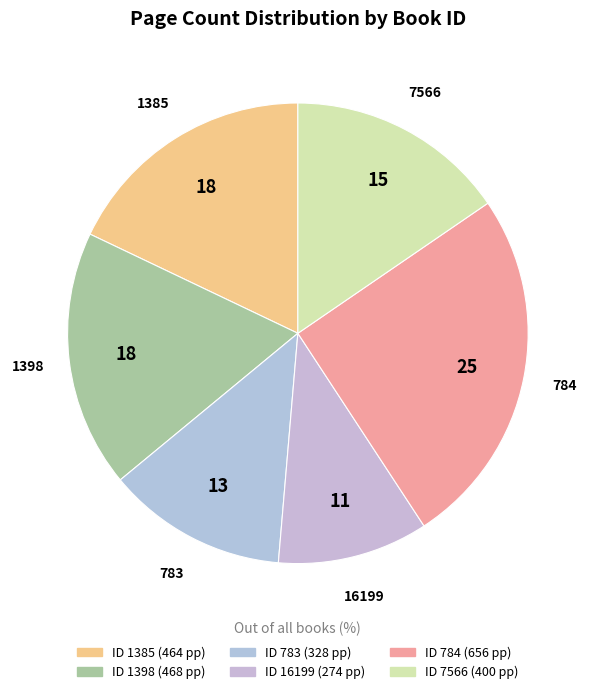

How many segments does this pie chart have?

6